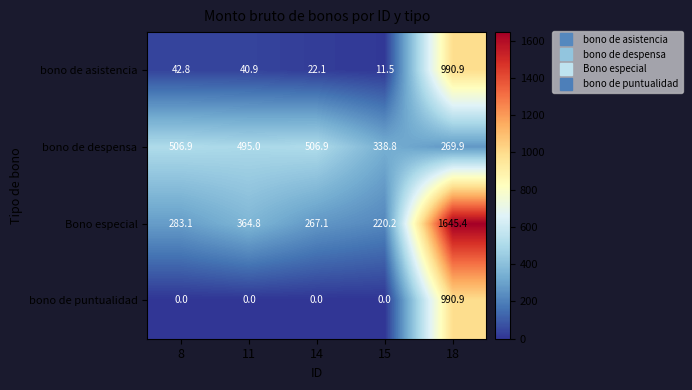

The bono de puntualidad series shows -353.2 at 8. True or false?

False